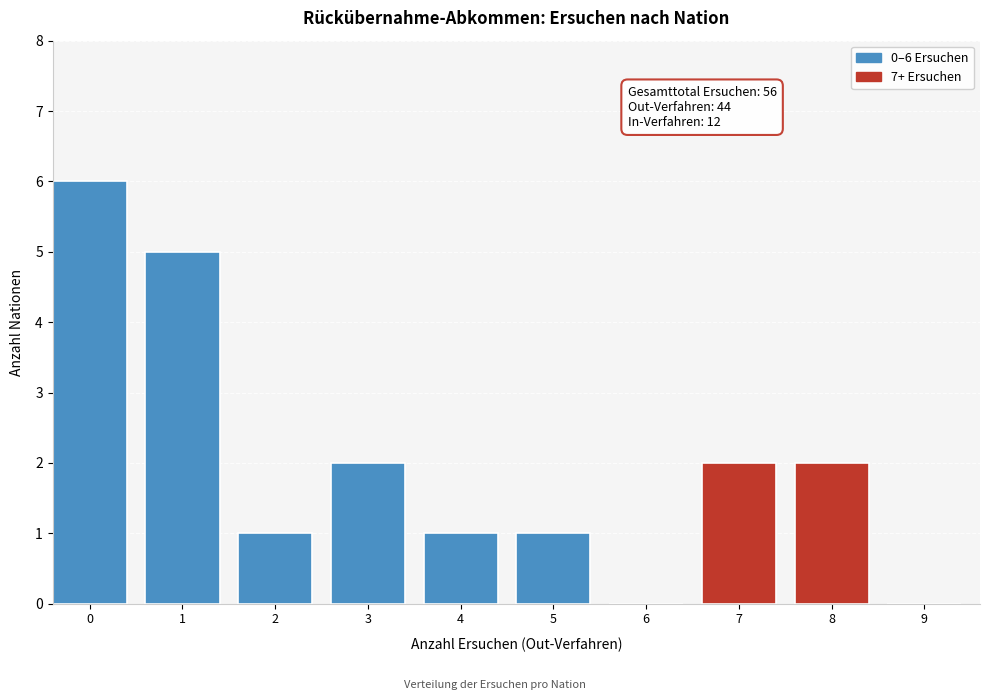

Reading left to right, transcribe all the data shown in this chart.

0=6	1=5	2=1	3=2	4=1	5=1	6=0	7=2	8=2	9=0